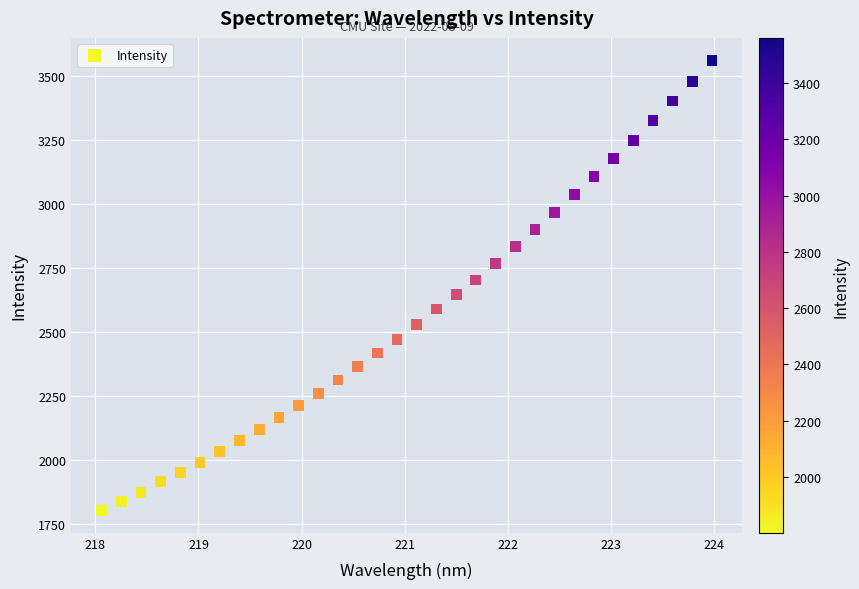

What is the range of X values (max minus min)?

5.9